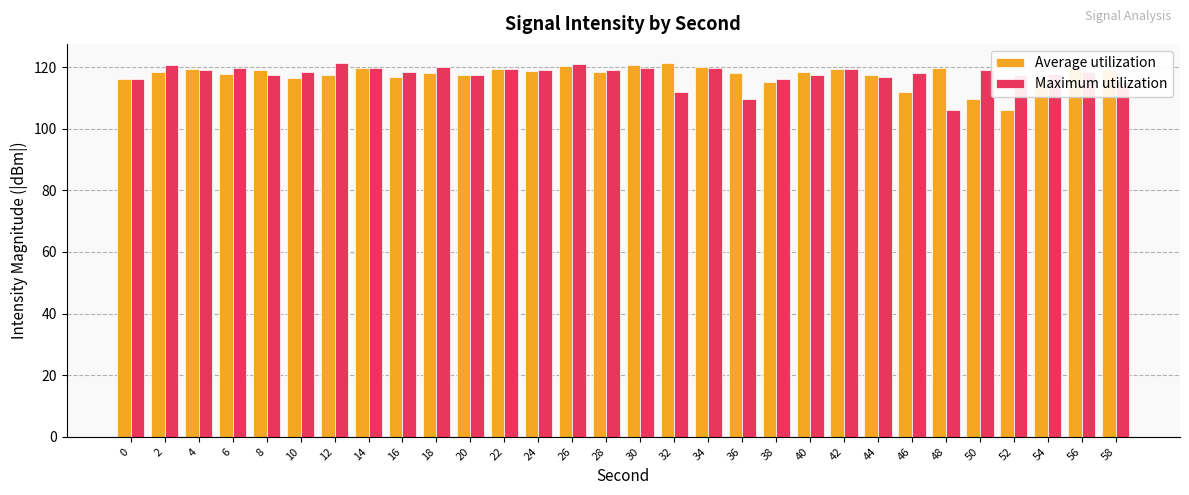

Which category has the lowest value in the Average utilization series?

52